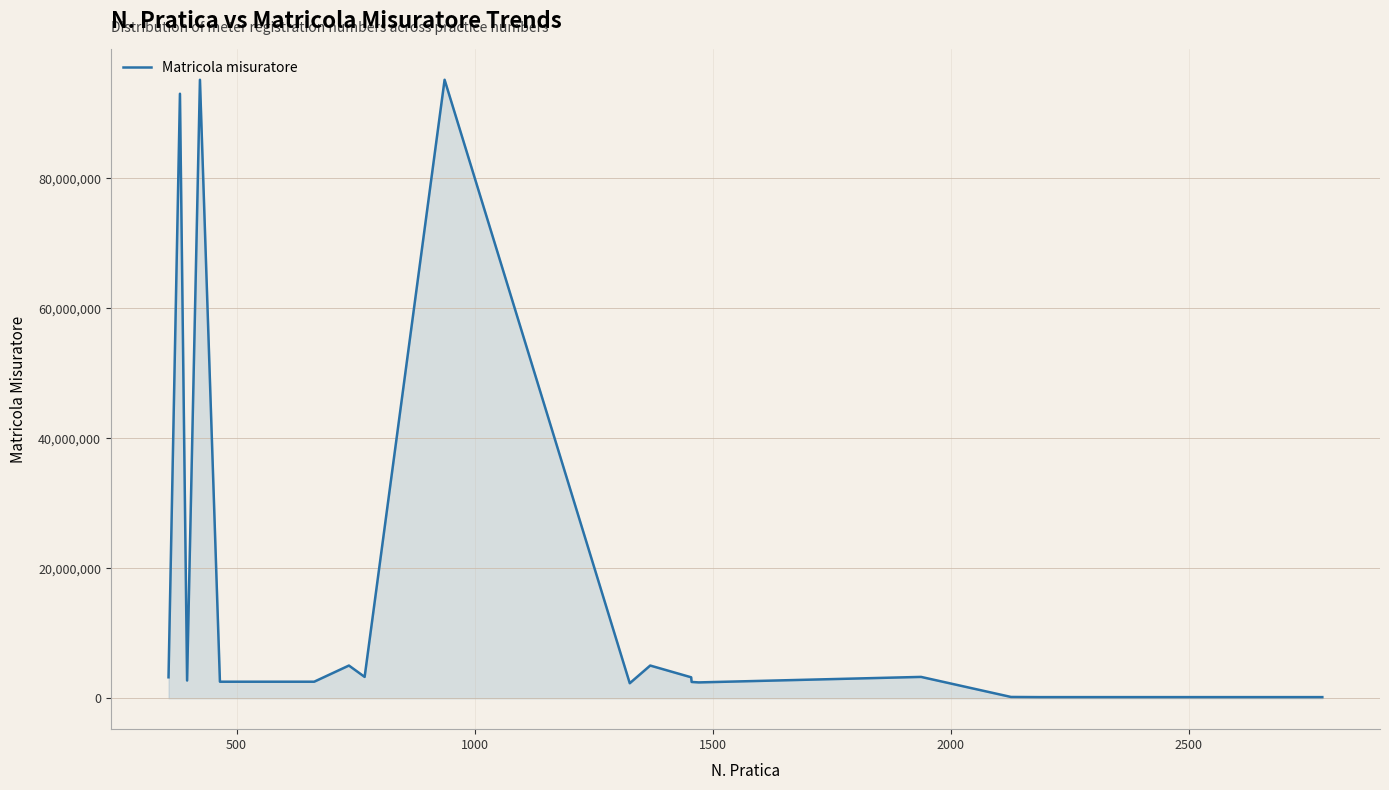

What is the difference between the maximum and minimum values?

95012281